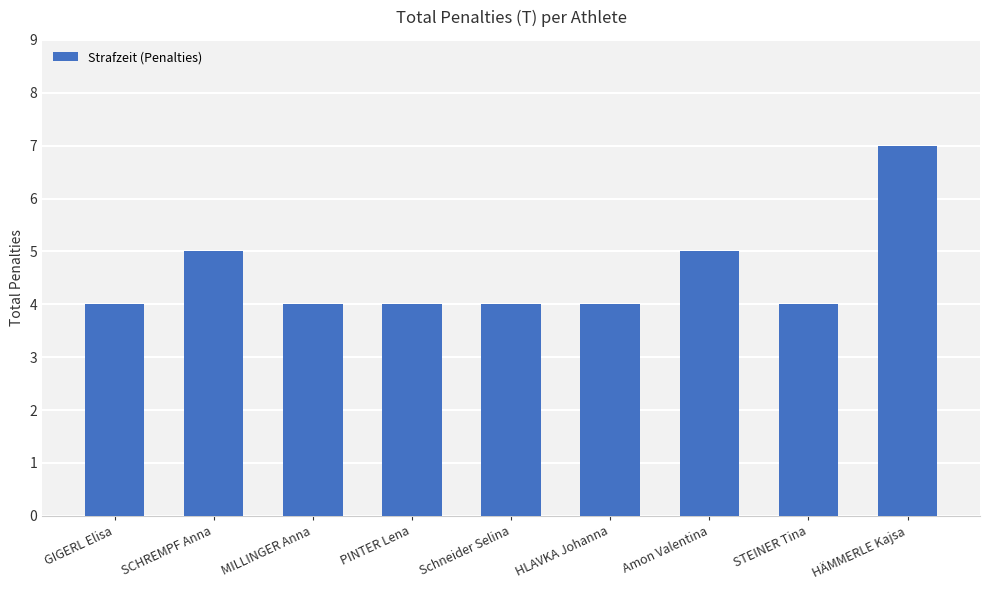

What is the label of the 9th bar from the left?

HÄMMERLE Kajsa